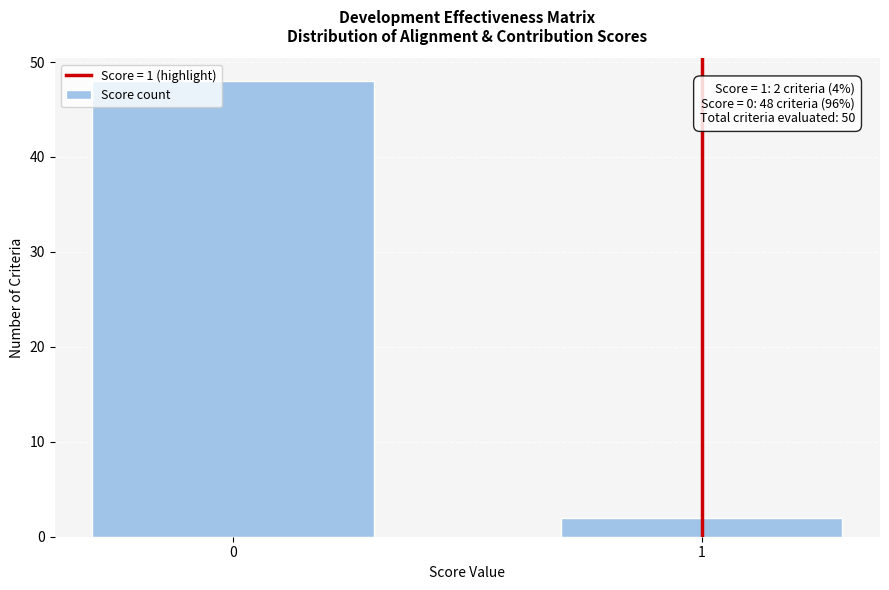

Reading left to right, what are all the values shown in this chart?

0=48	1=2